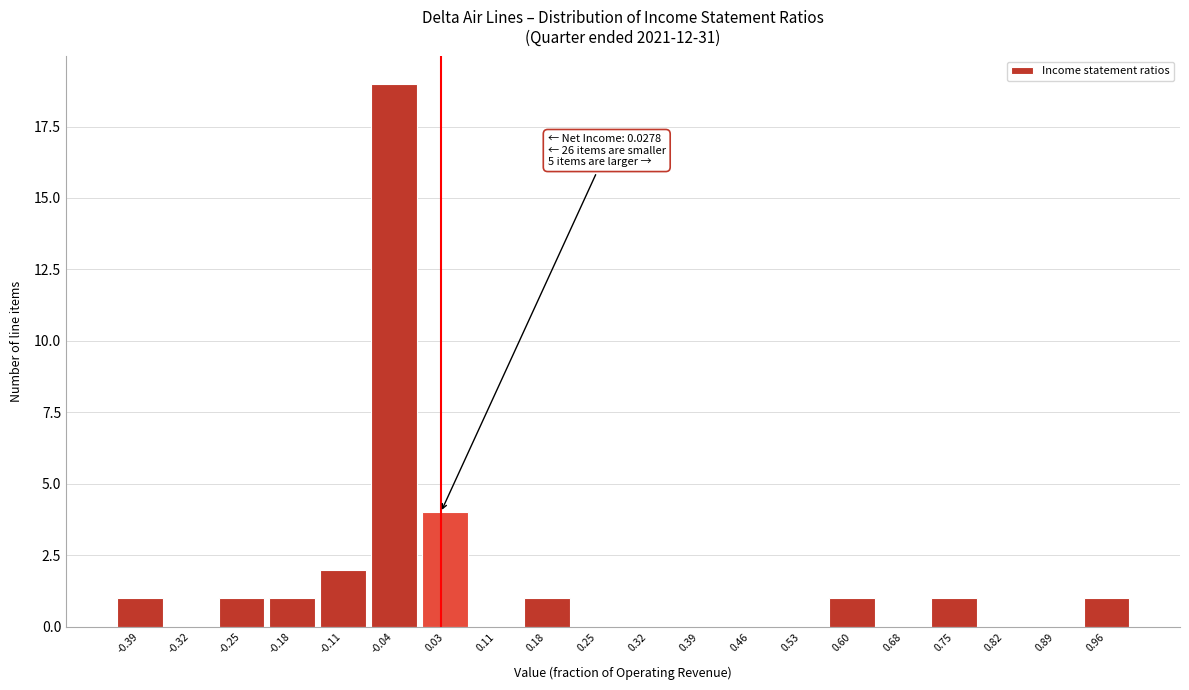

Over which range of the x-axis is the bar tallest?

-0.07 to 0.00